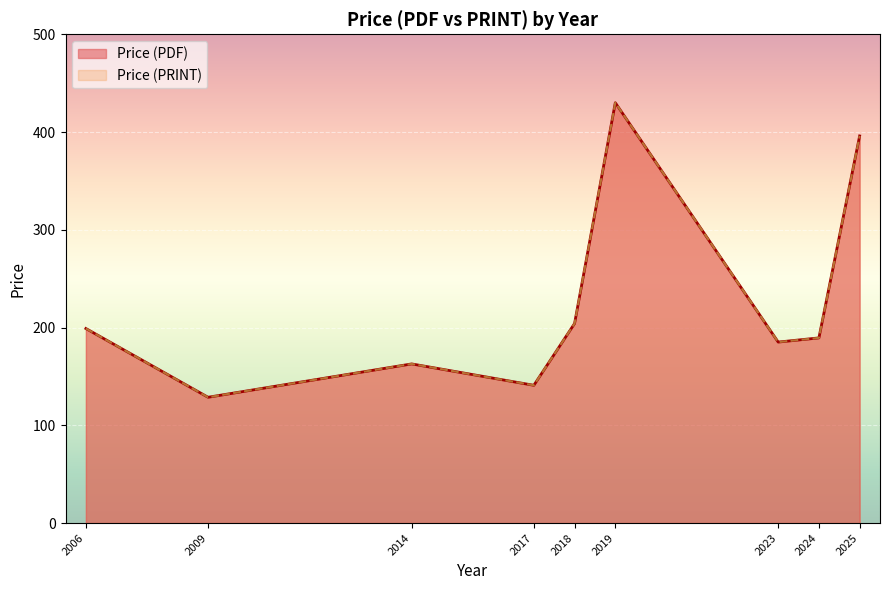

What are all the series names shown in the legend?

Price (PDF), Price (PRINT)